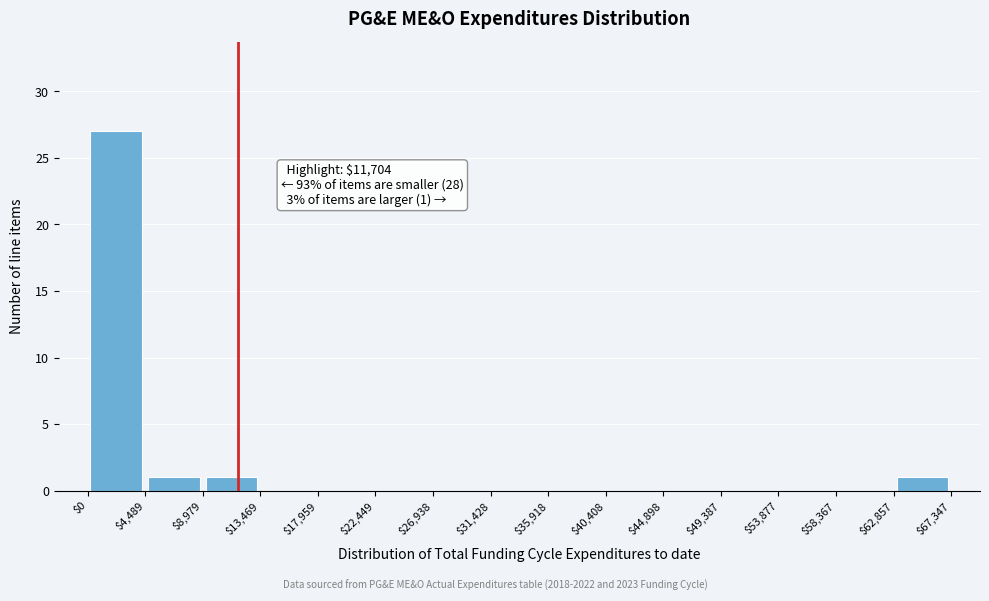

Which range on the x-axis has the tallest bar?

$0 to $4,489